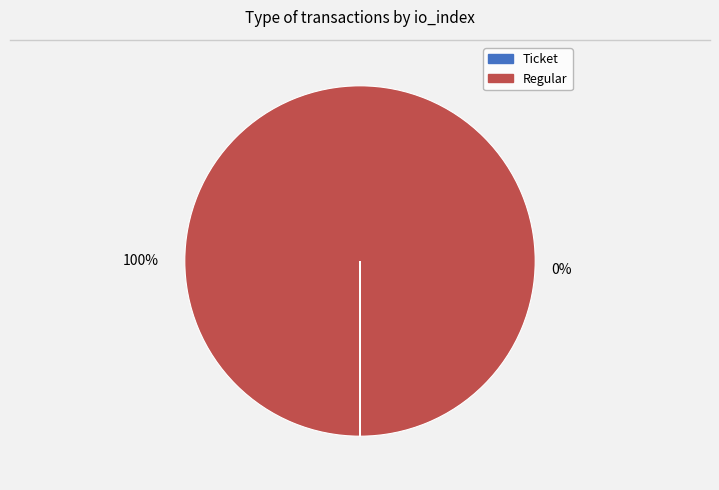

How many segments does this pie chart have?

2